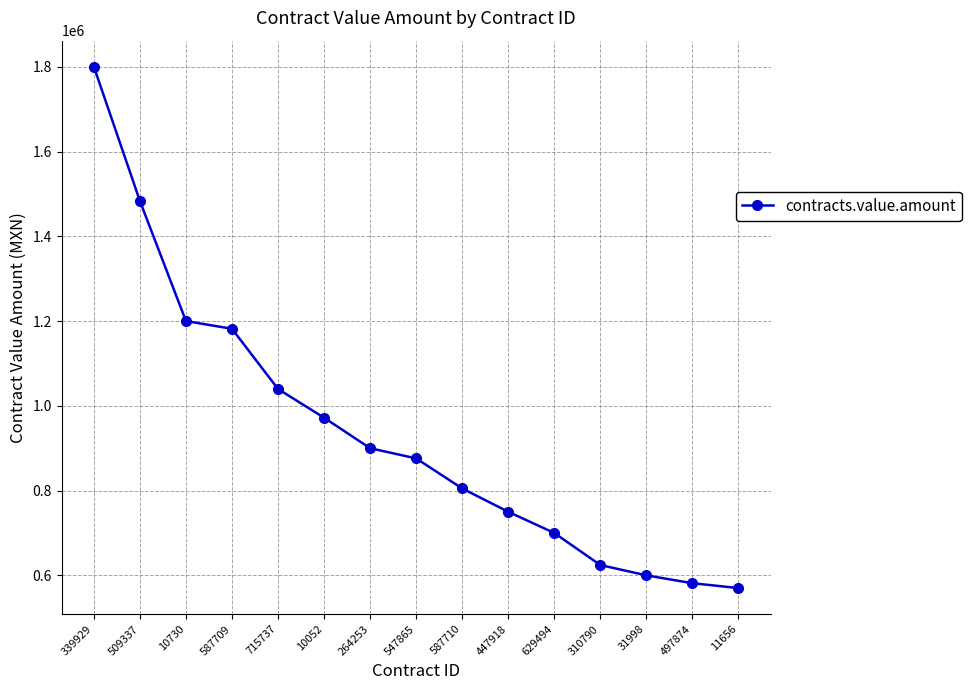

Which label corresponds to the smallest value in the chart?

11656